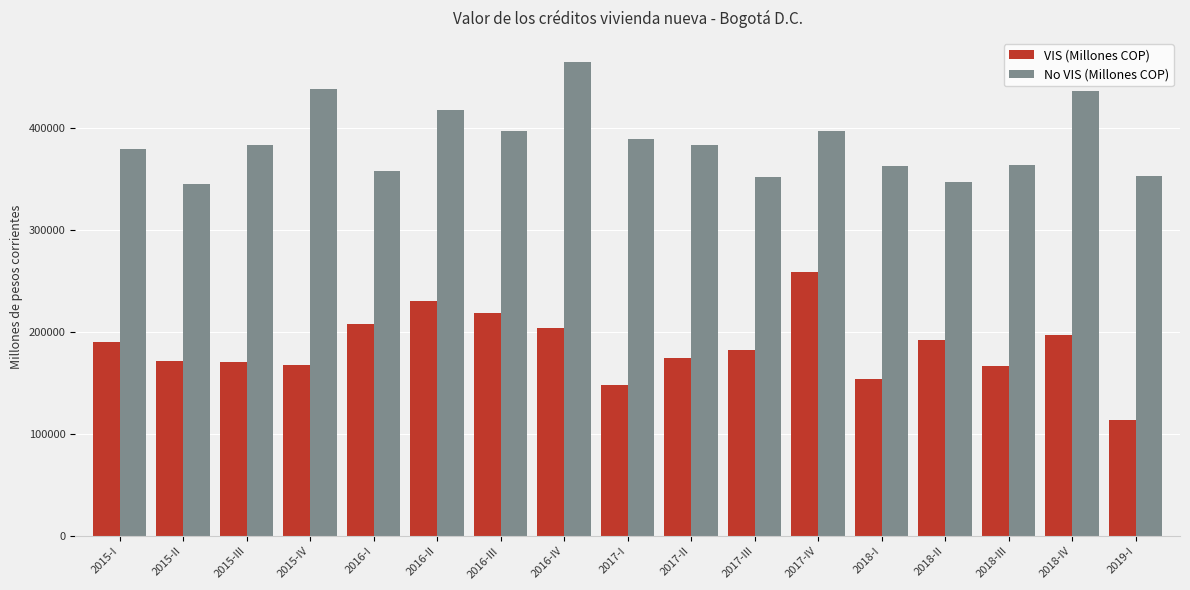

At 2018-I, list the series in order from smallest to largest.

VIS (Millones COP), No VIS (Millones COP)